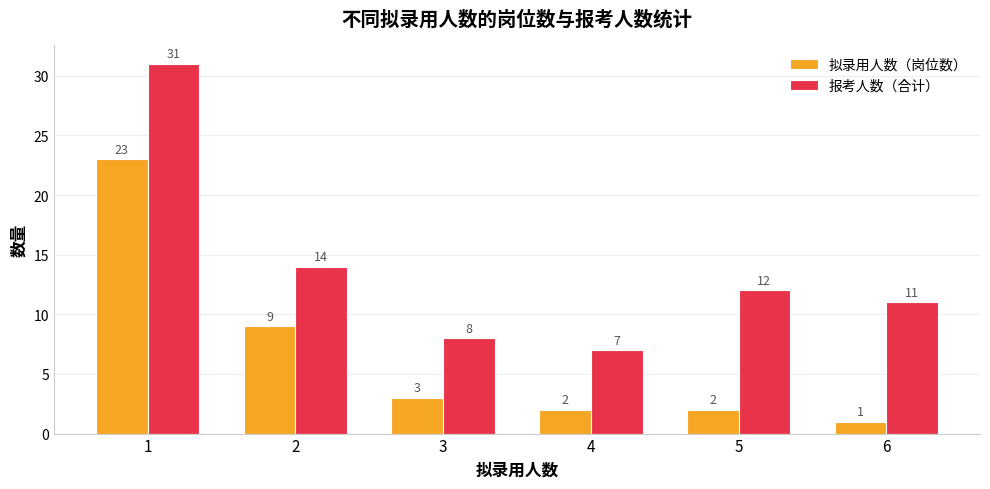

How many categories are shown in the chart?

6